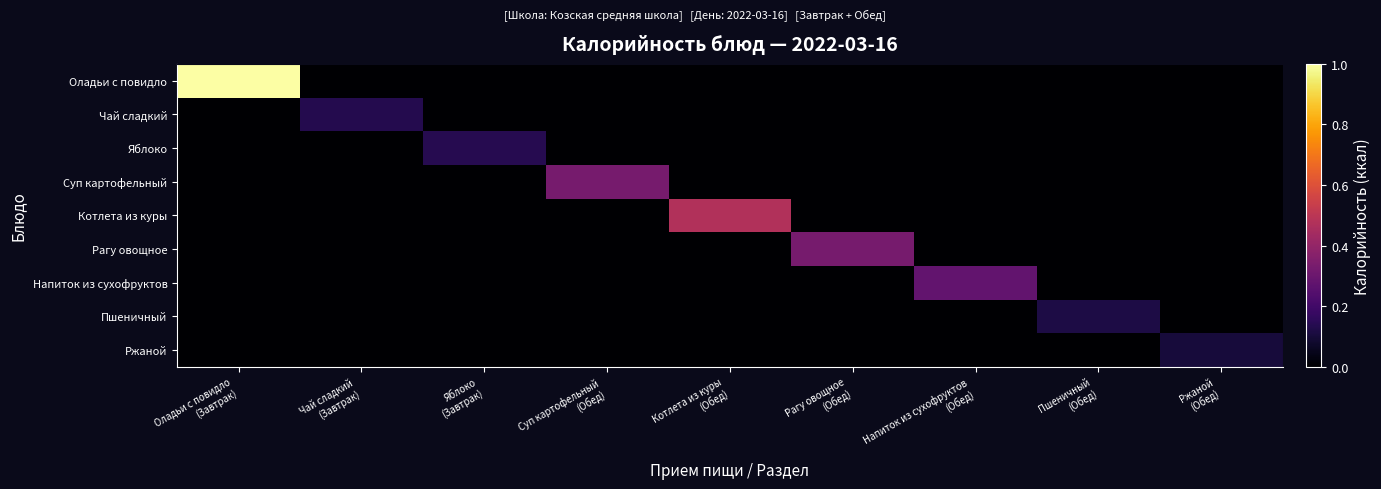

Between Котлета из куры (Обед) and Ржаной (Обед), which series saw the biggest shift?

Котлета из куры